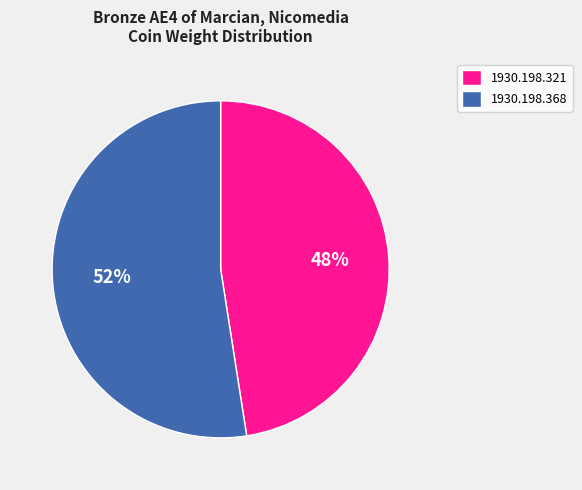

To the nearest percent, what is the combined percentage of 1930.198.321 and 1930.198.368?

100%